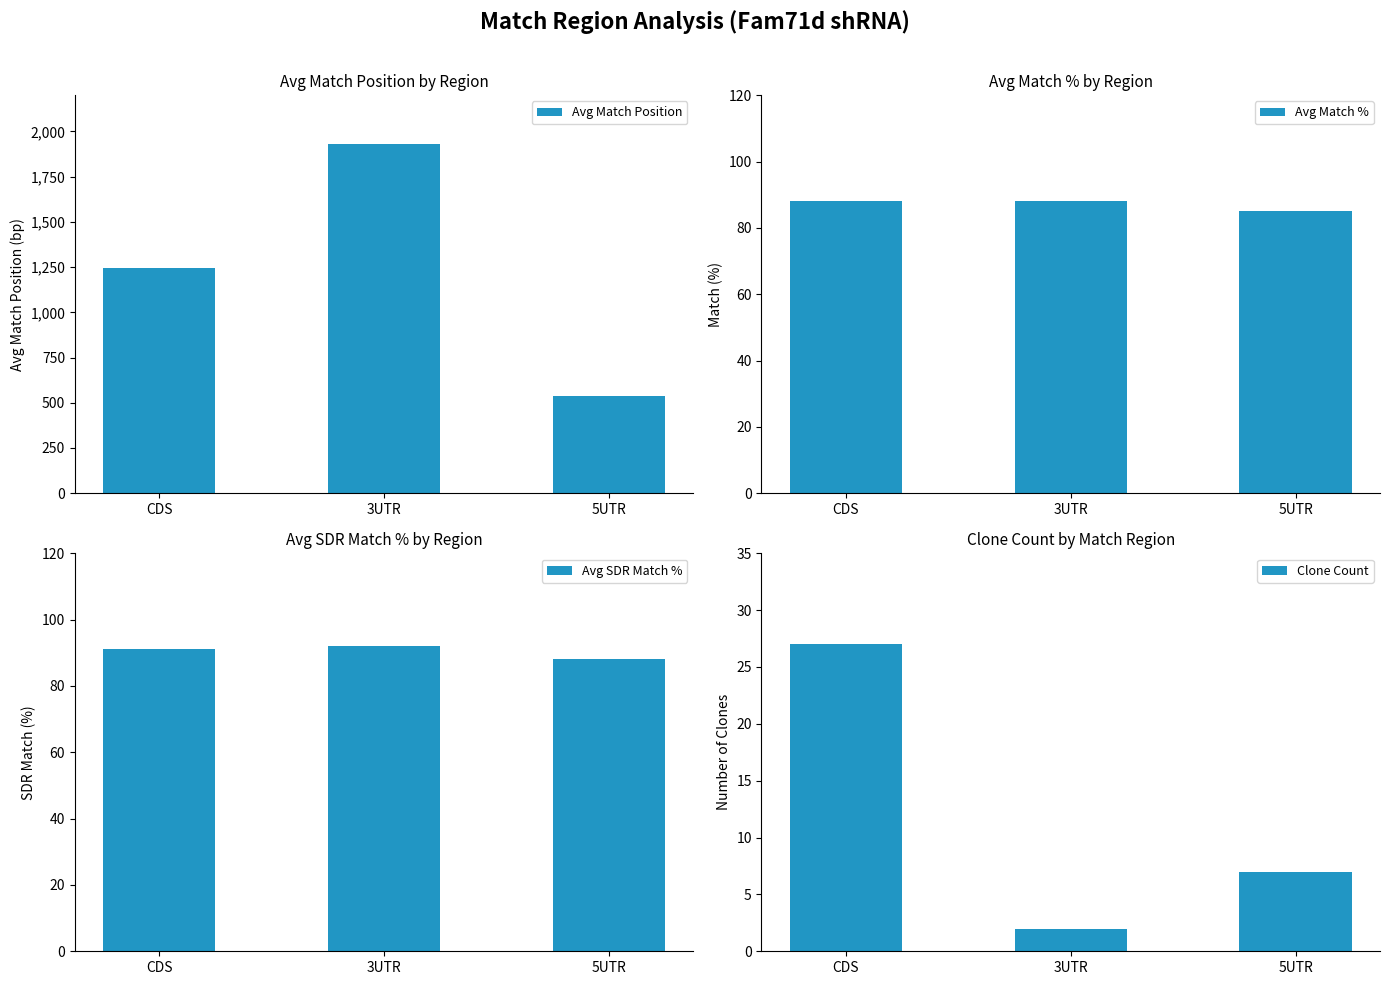

True or false: Avg Match Position has a value of 3250 at 3UTR.

False